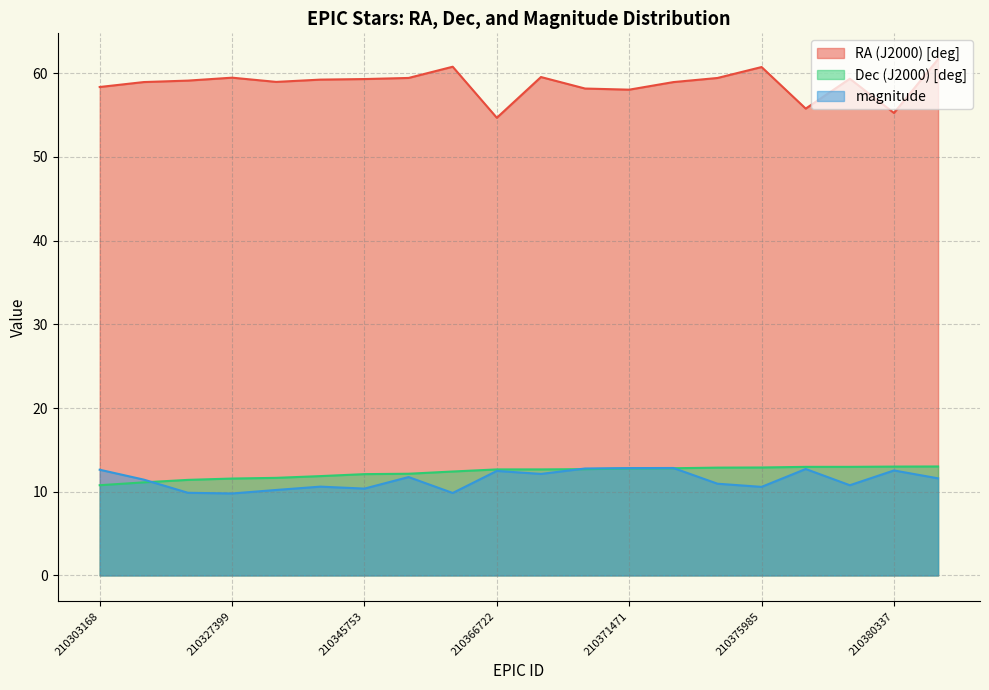

Which category has the highest value across all series?

210380948